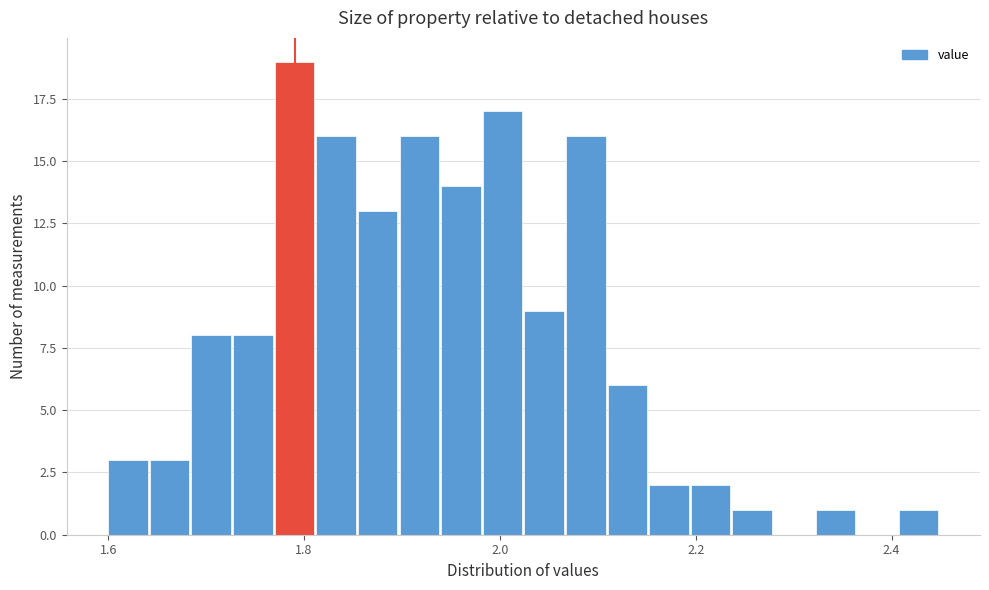

Read against the x-axis, roughly where is the centre of the tallest bar?

1.80